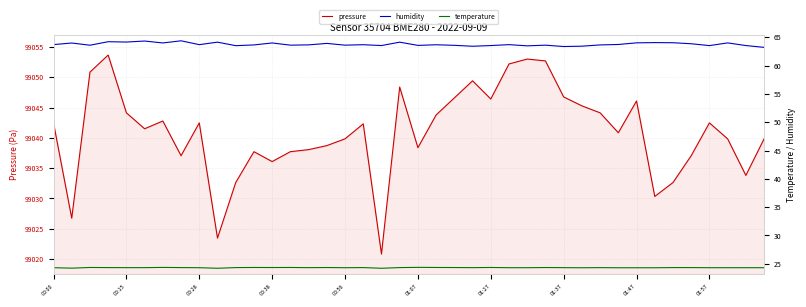

In pressure, how many points are lower than both neighbors (excluding endpoints)?

11